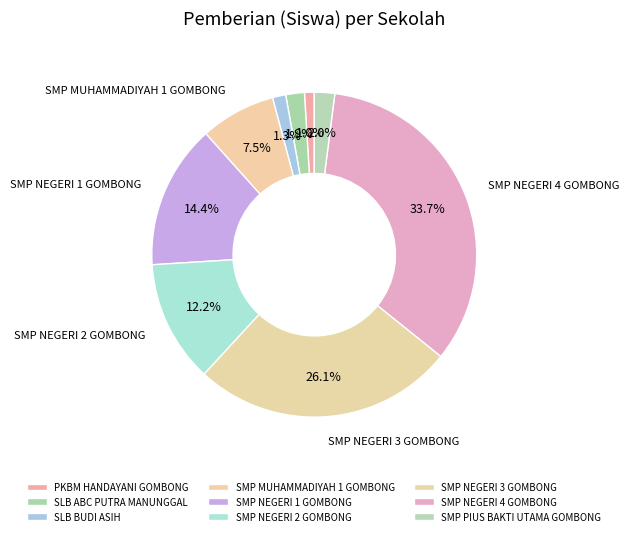

The SMP NEGERI 4 GOMBONG slice represents 39% of the pie. True or false?

False